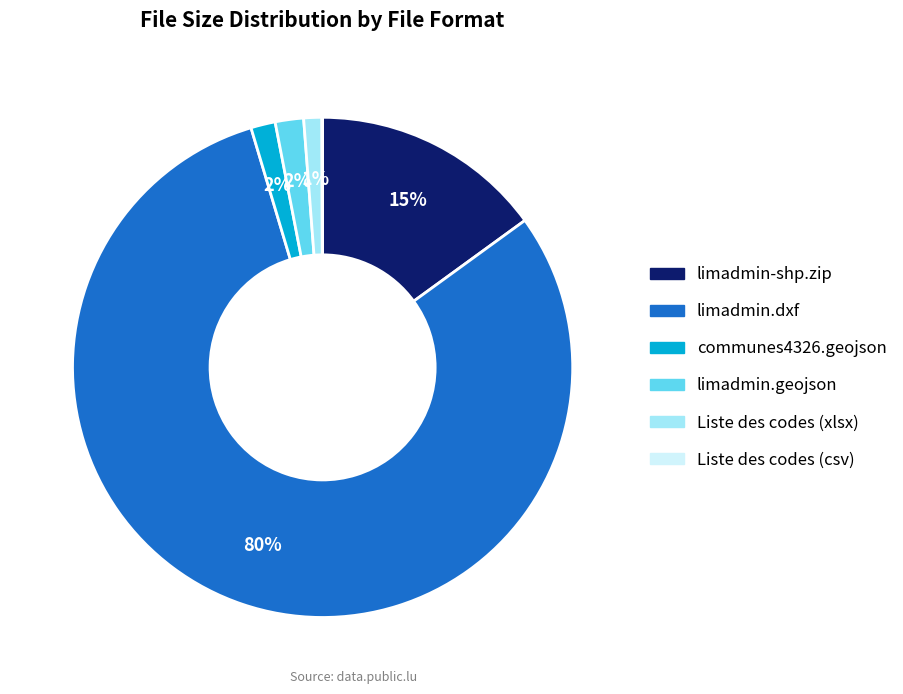

To the nearest percent, what percentage of the pie is limadmin.dxf?

80%